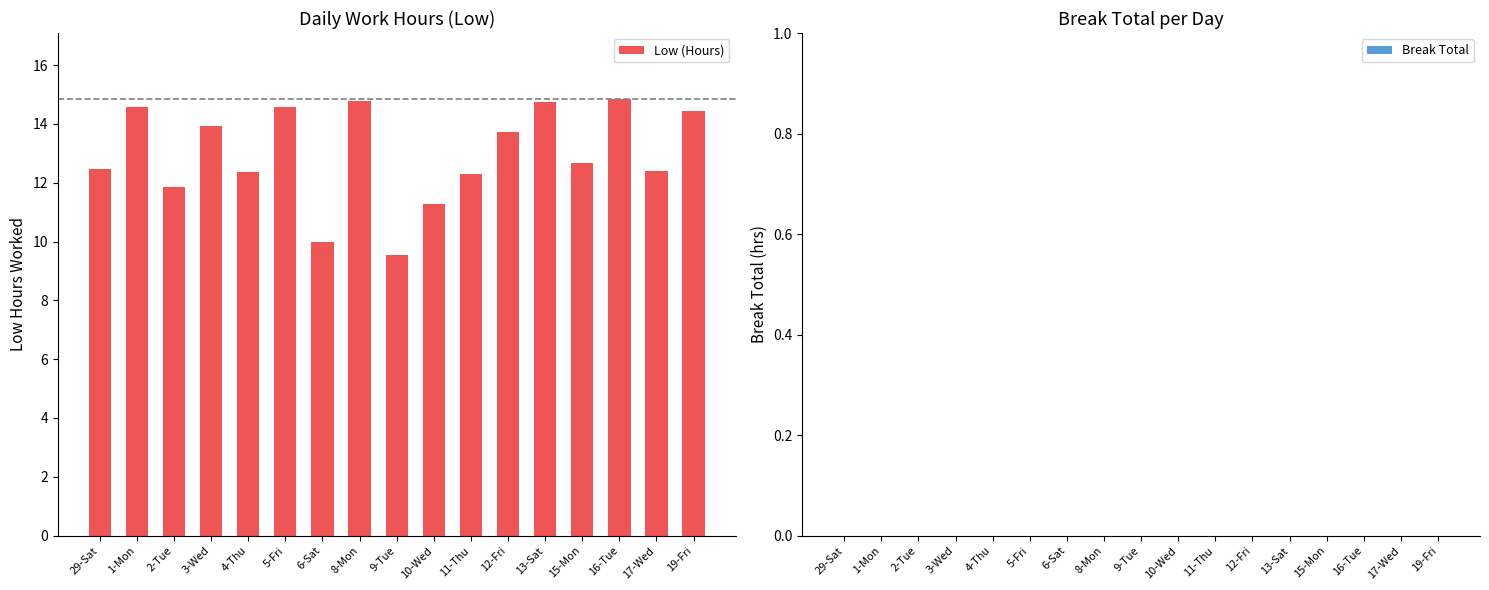

What is the change in value from 5-Fri to 6-Sat?

-4.6